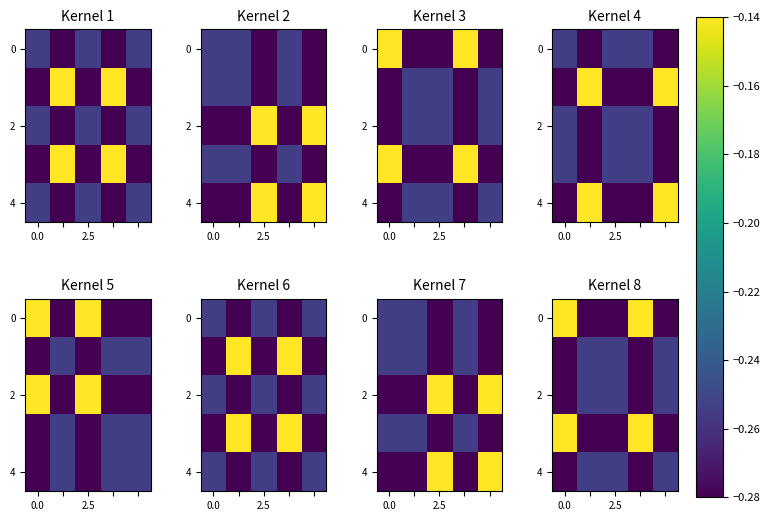

What is the lowest value of the 4 series?

-0.3